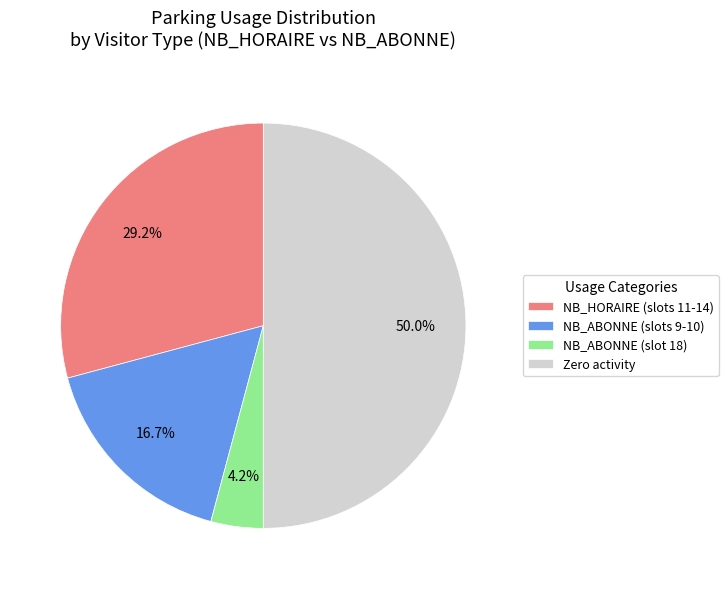

Does NB_ABONNE (slots 9-10) account for over 50% of the chart?

No